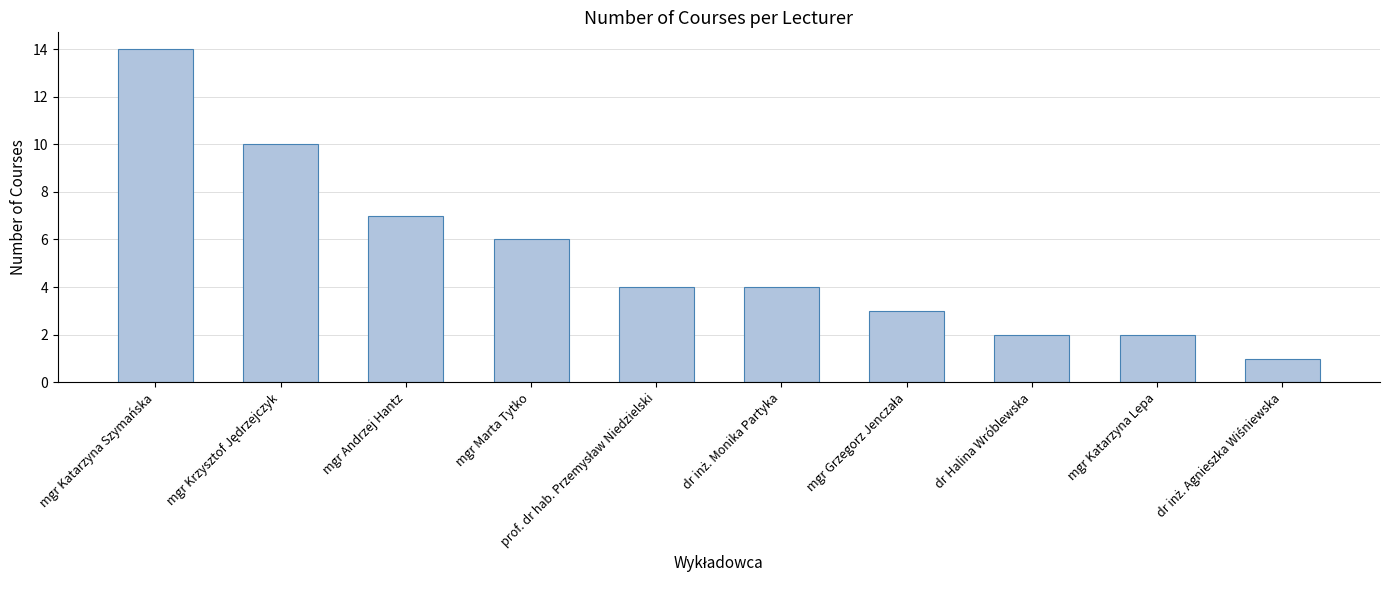

What is the minimum value shown in the chart?

1